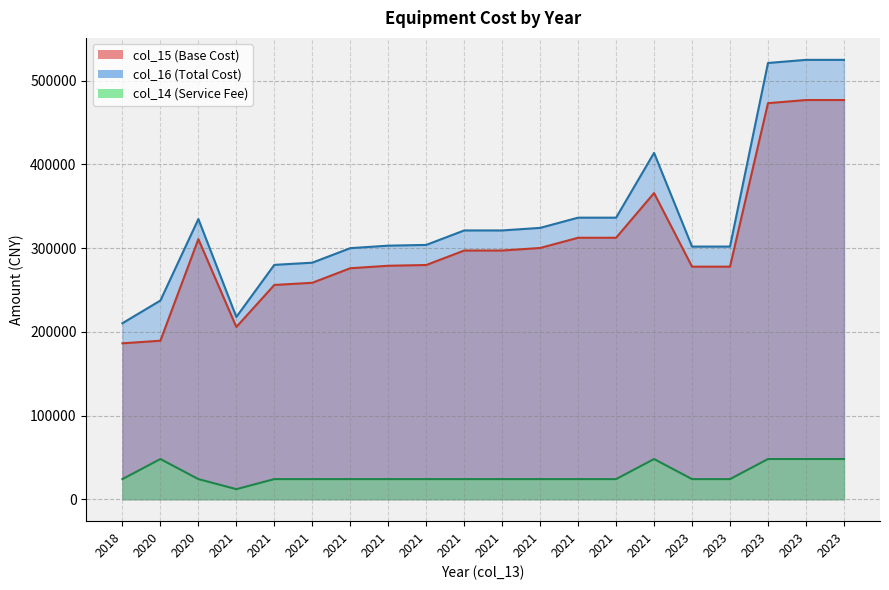

Which series changed the most between 2020 and 2023?

col_16